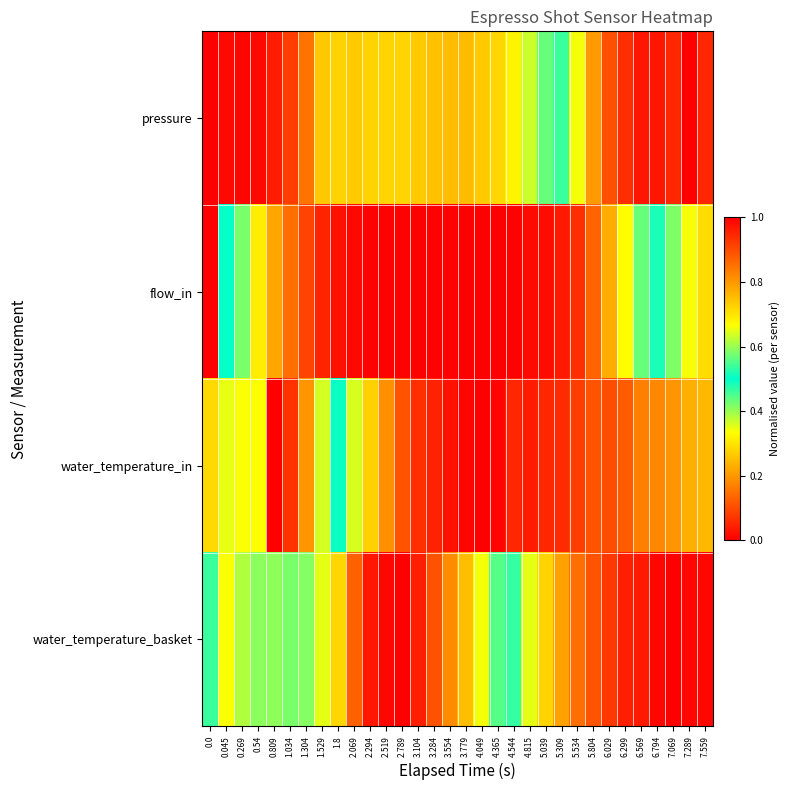

Reading right to left, transcribe all the data shown in this chart.

pressure: 7.559=0.9	7.289=1.0	7.069=0.9	6.794=1.0	6.569=1.0	6.299=0.9	6.029=0.9	5.804=0.8	5.534=0.7	5.309=0.5	5.039=0.4	4.815=0.4	4.544=0.3	4.365=0.3	4.049=0.3	3.779=0.2	3.554=0.2	3.284=0.3	3.104=0.3	2.789=0.3	2.519=0.3	2.294=0.3	2.069=0.3	1.8=0.3	1.529=0.3	1.304=0.2	1.034=0.1	0.809=0.0	0.54=0.0	0.269=0.0	0.045=0.0	0.0=0.0
flow_in: 7.559=0.3	7.289=0.3	7.069=0.4	6.794=0.5	6.569=0.6	6.299=0.7	6.029=0.8	5.804=0.9	5.534=0.9	5.309=1.0	5.039=1.0	4.815=1.0	4.544=1.0	4.365=1.0	4.049=1.0	3.779=1.0	3.554=1.0	3.284=1.0	3.104=1.0	2.789=1.0	2.519=1.0	2.294=1.0	2.069=1.0	1.8=1.0	1.529=1.0	1.304=0.9	1.034=0.9	0.809=0.8	0.54=0.7	0.269=0.6	0.045=0.5	0.0=0.0
water_temperature_in: 7.559=0.8	7.289=0.8	7.069=0.8	6.794=0.8	6.569=0.8	6.299=0.9	6.029=0.9	5.804=0.9	5.534=0.9	5.309=0.9	5.039=0.9	4.815=1.0	4.544=0.9	4.365=1.0	4.049=1.0	3.779=1.0	3.554=1.0	3.284=1.0	3.104=0.9	2.789=0.9	2.519=0.8	2.294=0.7	2.069=0.6	1.8=0.5	1.529=0.4	1.304=0.2	1.034=0.1	0.809=0.0	0.54=0.3	0.269=0.7	0.045=0.7	0.0=0.7
water_temperature_basket: 7.559=1.0	7.289=1.0	7.069=1.0	6.794=1.0	6.569=1.0	6.299=1.0	6.029=0.9	5.804=0.9	5.534=0.9	5.309=0.8	5.039=0.7	4.815=0.6	4.544=0.5	4.365=0.4	4.049=0.3	3.779=0.2	3.554=0.2	3.284=0.1	3.104=0.0	2.789=0.0	2.519=0.0	2.294=0.0	2.069=0.1	1.8=0.3	1.529=0.4	1.304=0.4	1.034=0.4	0.809=0.4	0.54=0.4	0.269=0.4	0.045=0.3	0.0=0.5